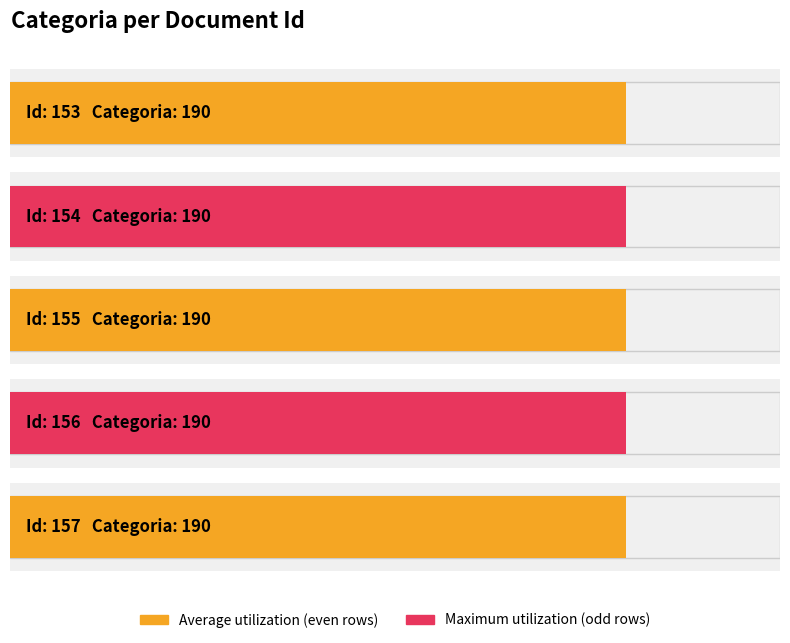

List the series in order of their peak value, highest first.

Maximum utilization, Average utilization